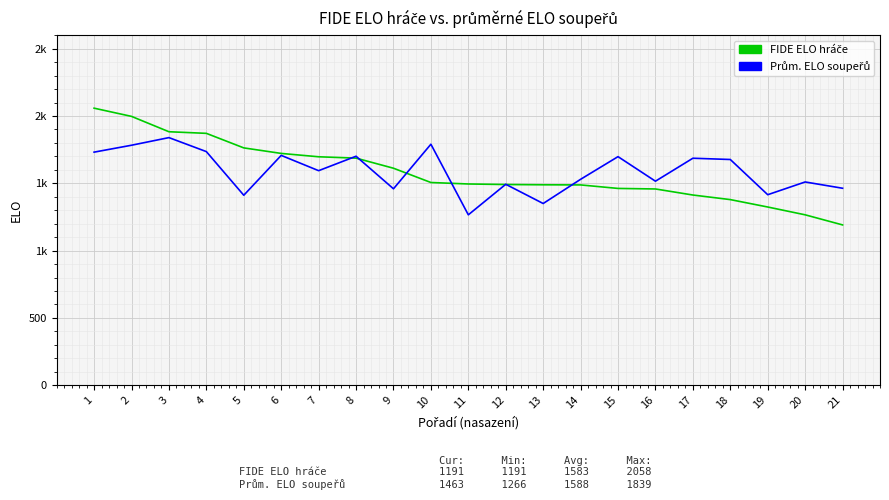

True or false: Prům. ELO soupeřů and FIDE ELO hráče cross at least once.

True